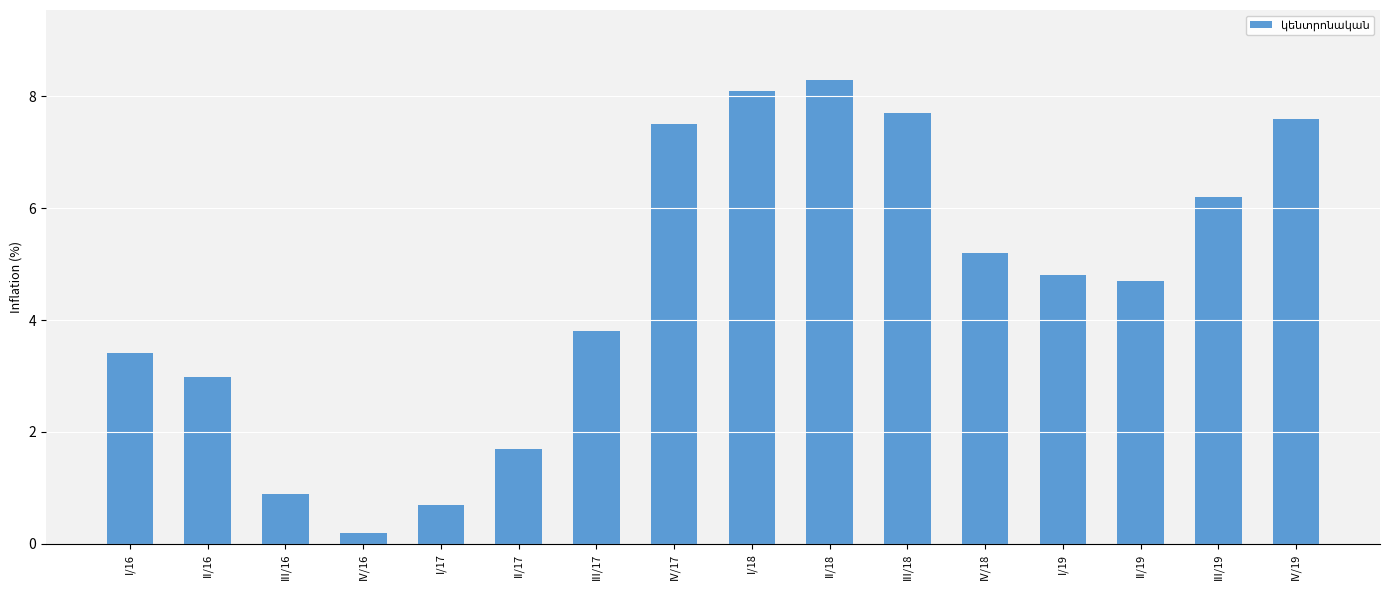

What is the sum of all values?

73.8